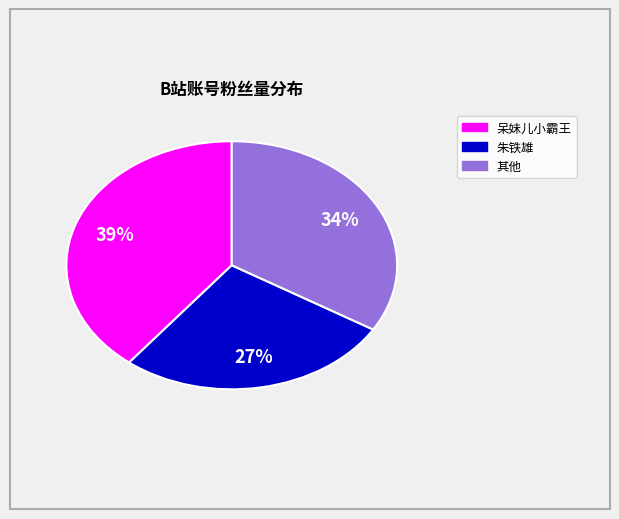

To the nearest percent, what is the difference between the largest and smallest slice percentages?

12%